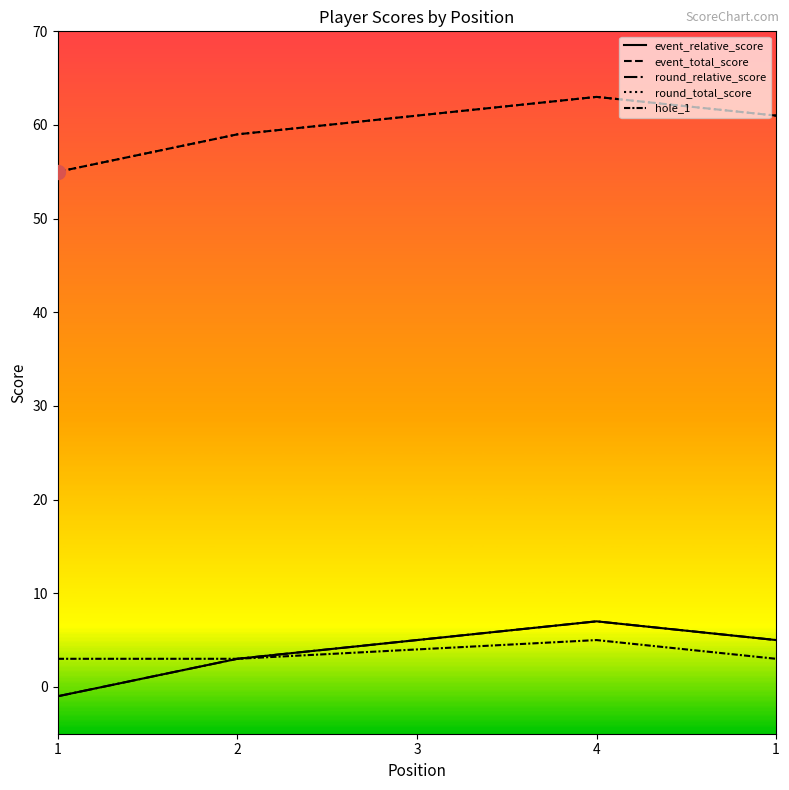

True or false: event_relative_score has a value of 5 at 3.

True